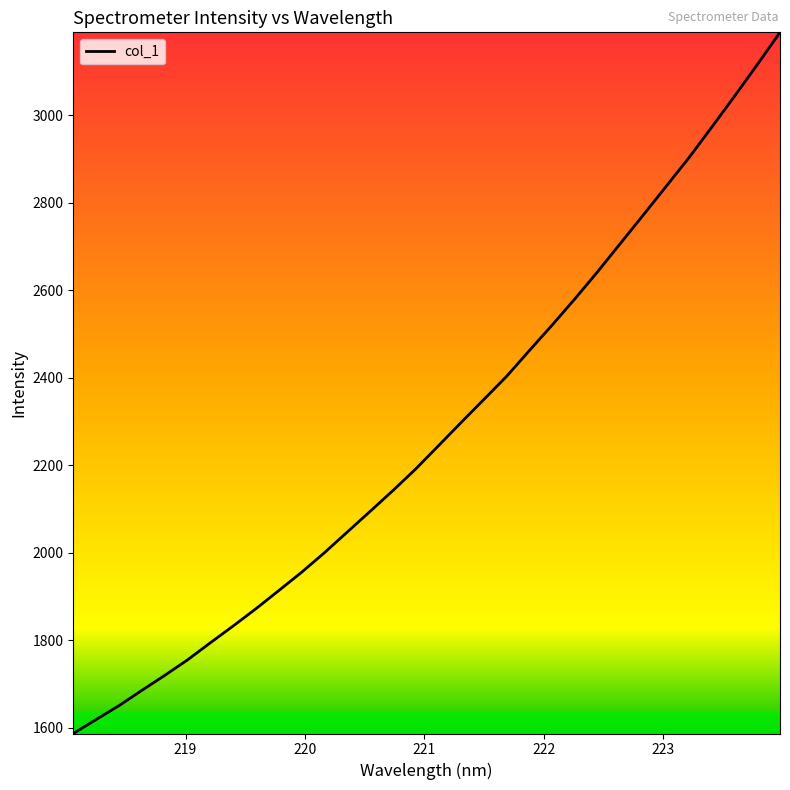

What is the greatest value displayed?

3189.6